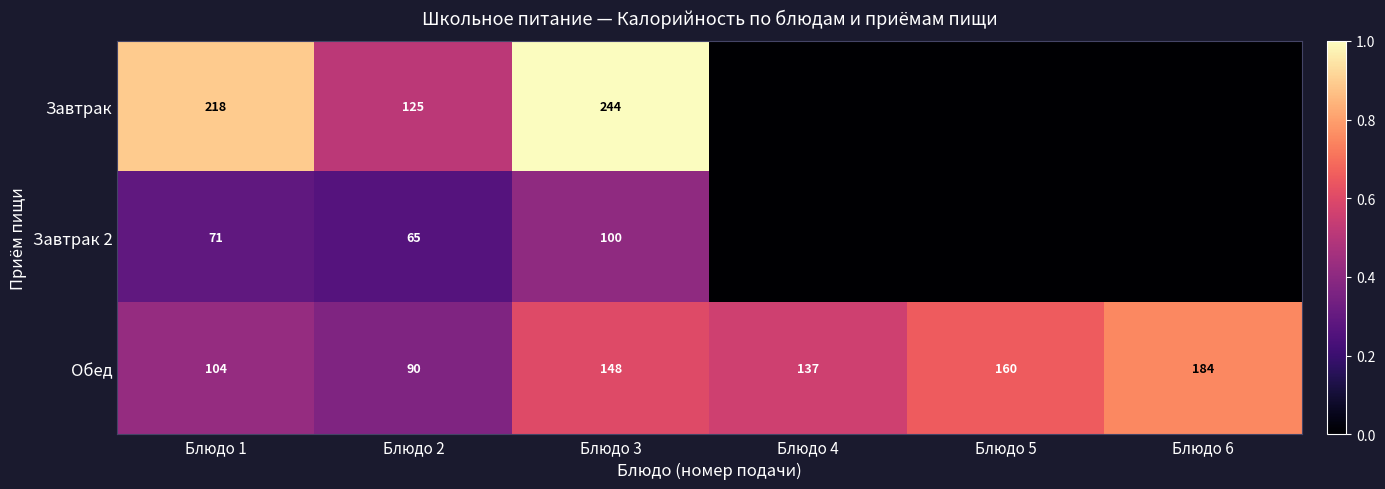

What is the difference between the second highest and second lowest values in the Обед series?

56